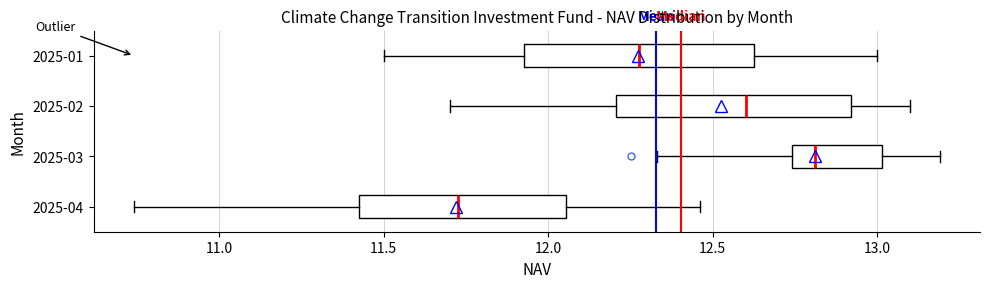

Which box's median line is the furthest to the left?

2025-04